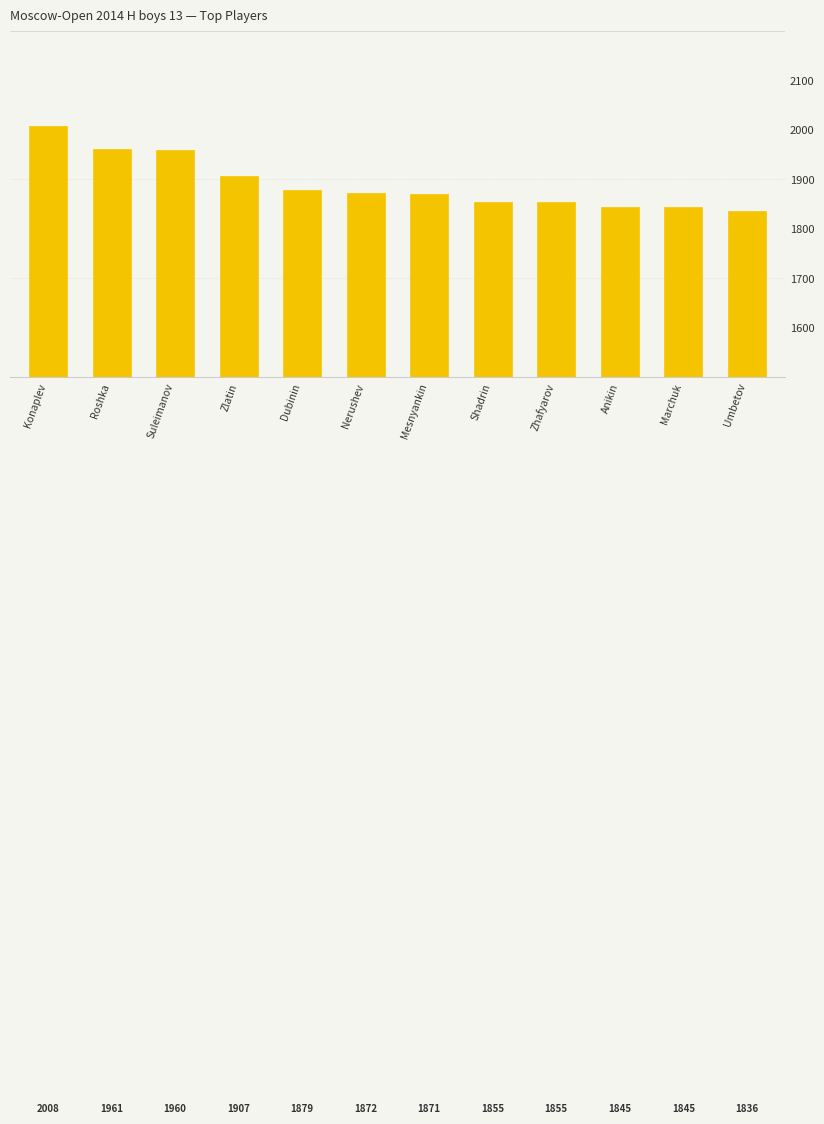

Reading left to right, extract all data points from this chart.

Konaplev=2008	Roshka=1961	Suleimanov=1960	Zlatin=1907	Dubinin=1879	Nerushev=1872	Mesnyankin=1871	Shadrin=1855	Zhafyarov=1855	Anikin=1845	Marchuk=1845	Umbetov=1836